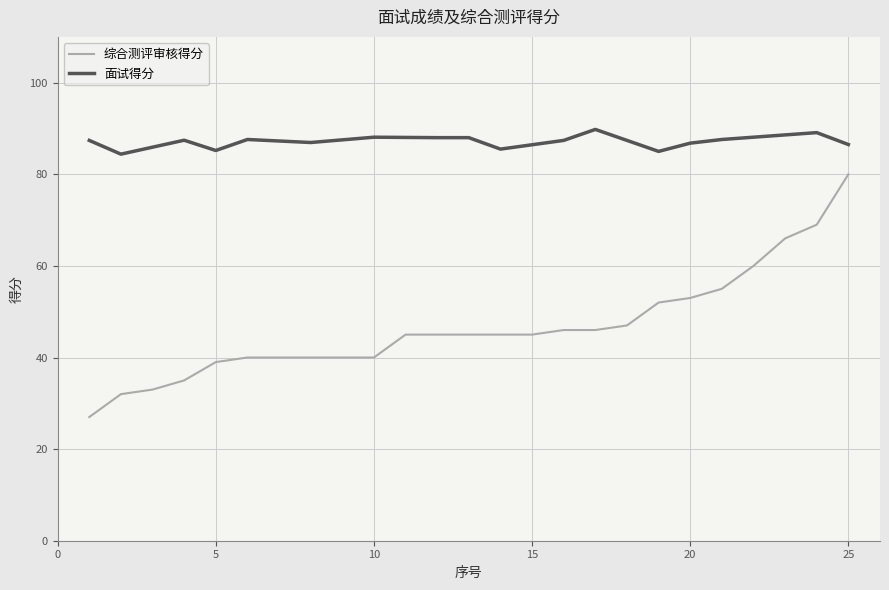

At which label does 综合测评审核得分 reach its peak?

25